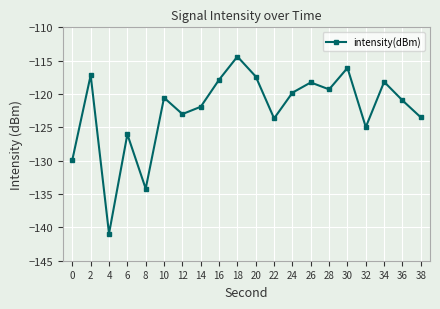

At which category does the data reach its first local peak?

2